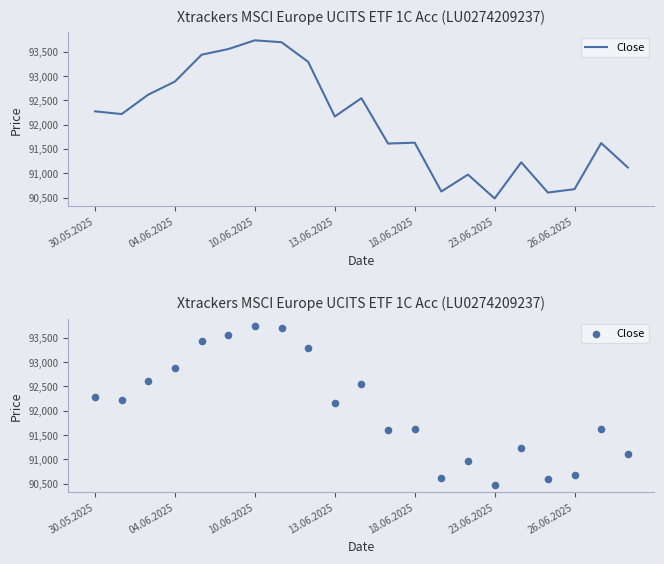

What is the ratio of the value at 15 to the value at 8?

1.0